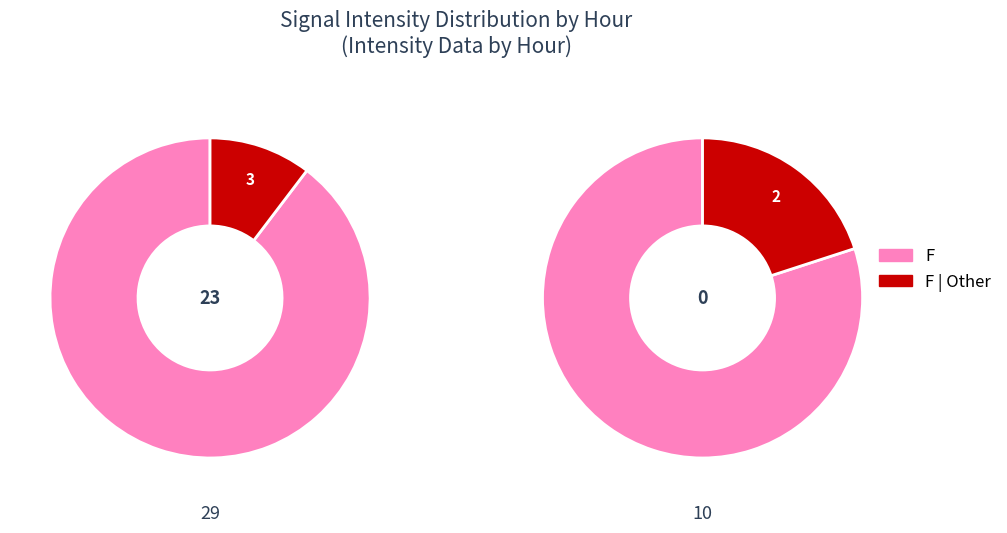

To the nearest percent, what is the combined percentage of 23 and 0?

100%